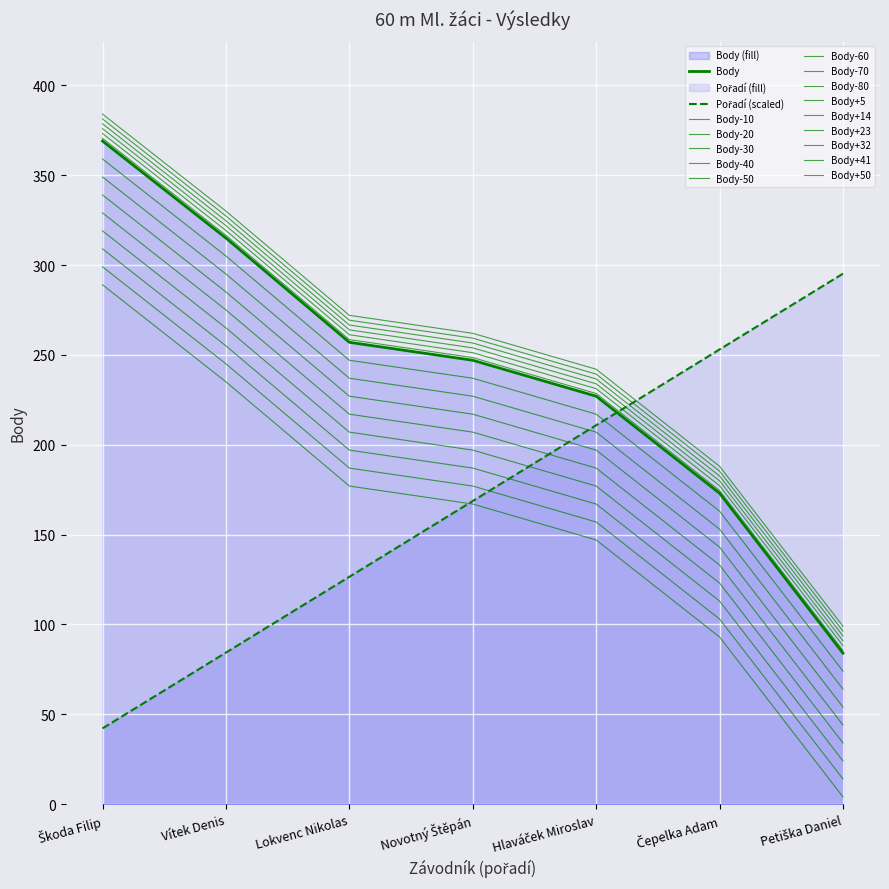

What is the sum of all Body values?

1672.0